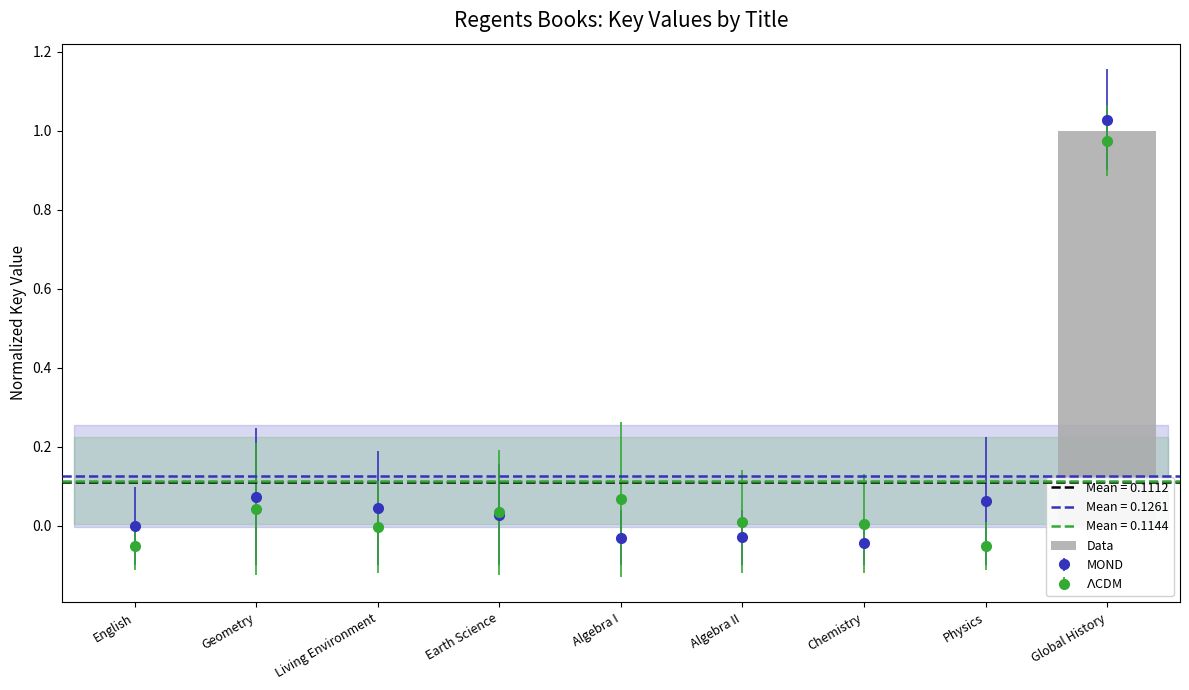

Are the bars horizontal?

No